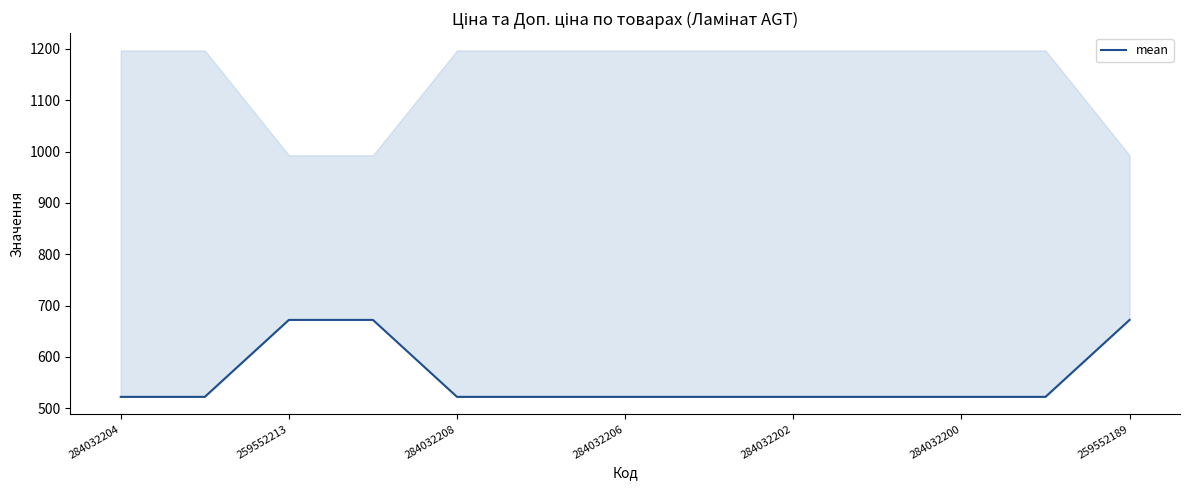

What is the label of the 12th point from the right?

259552213